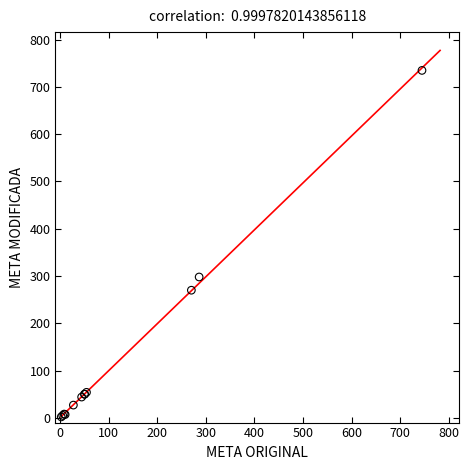

What Y value in the scatter plot is closest to 368?

298